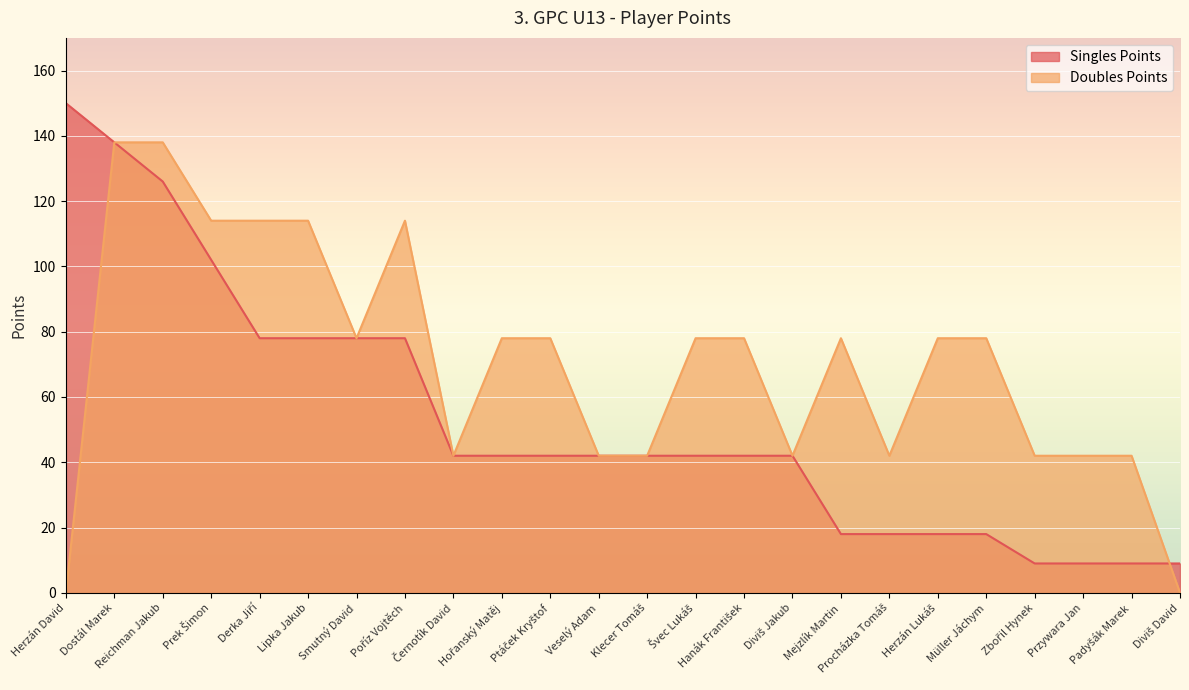

Which series has the largest total across all categories?

Doubles Points